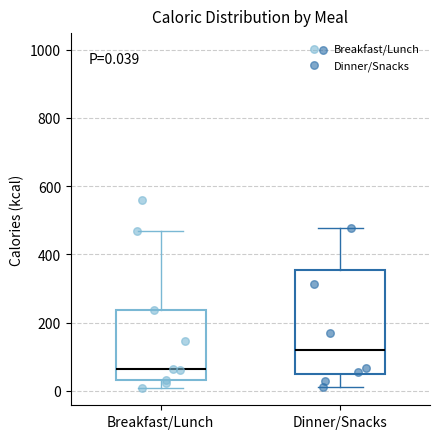

Comparing the boxes themselves (not the whiskers), which one is the tallest?

Dinner/Snacks